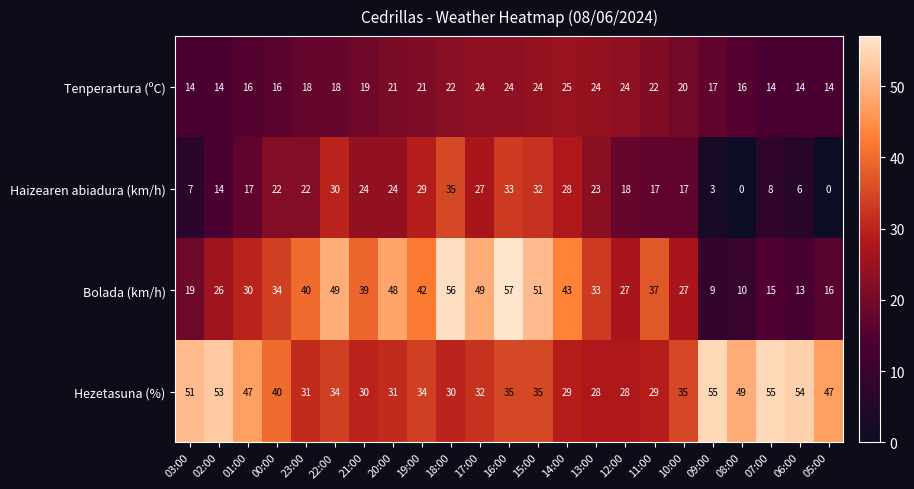

List the series in order of their peak value, highest first.

Bolada (km/h), Hezetasuna (%), Haizearen abiadura (km/h), Tenperartura (ºC)